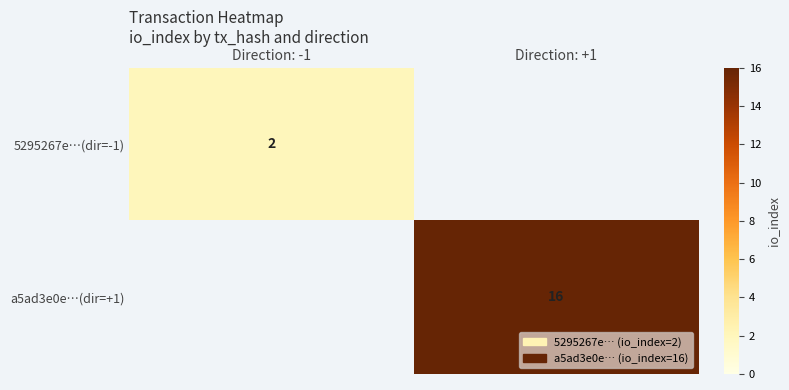

True or false: a5ad3e0e…(dir=+1) has a value of 16 at Direction: +1.

True